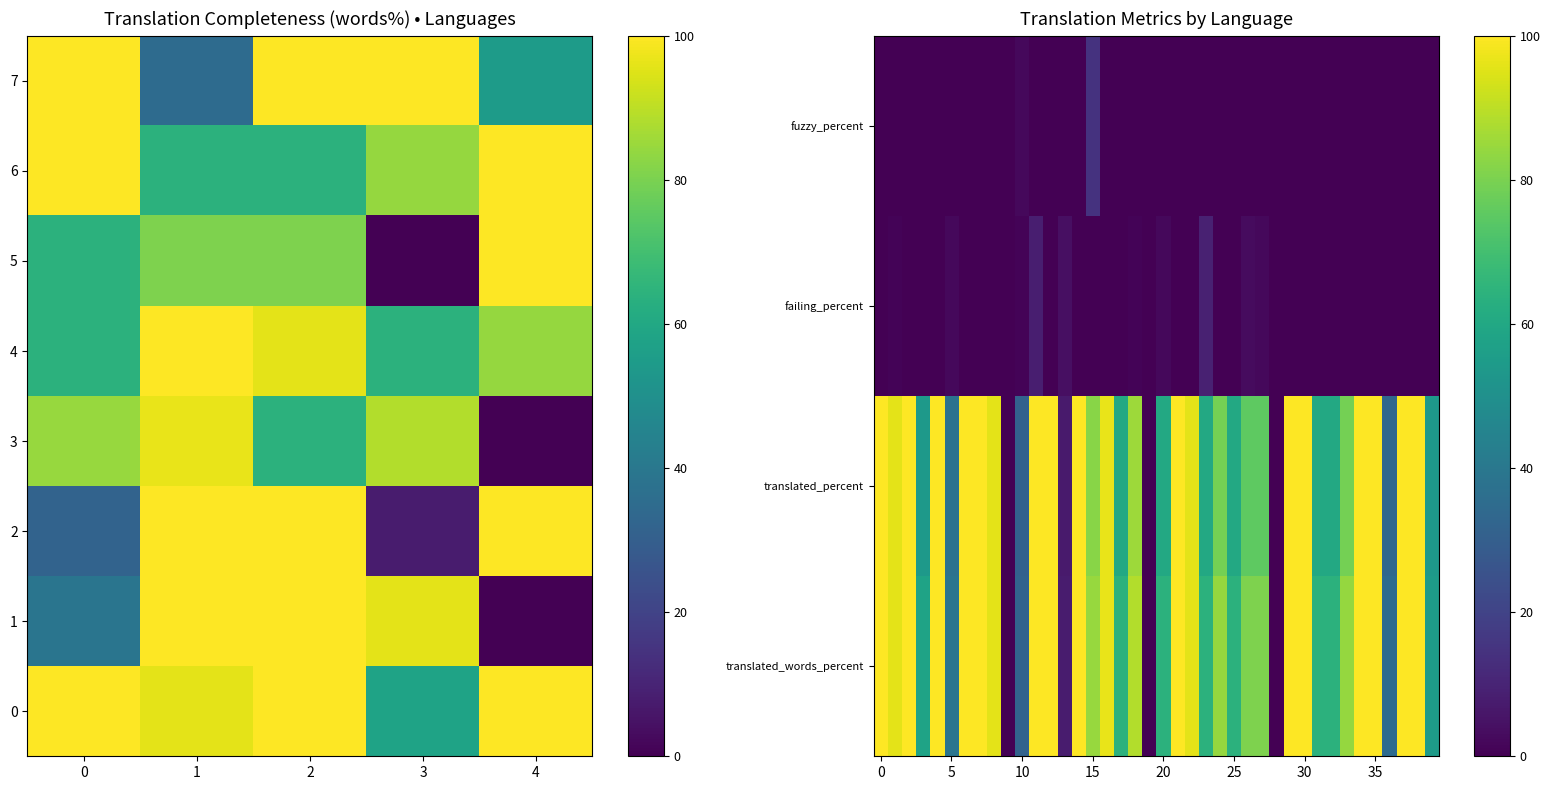

List the series in order of their peak value, highest first.

translated_words_percent, translated_percent, fuzzy_percent, failing_percent